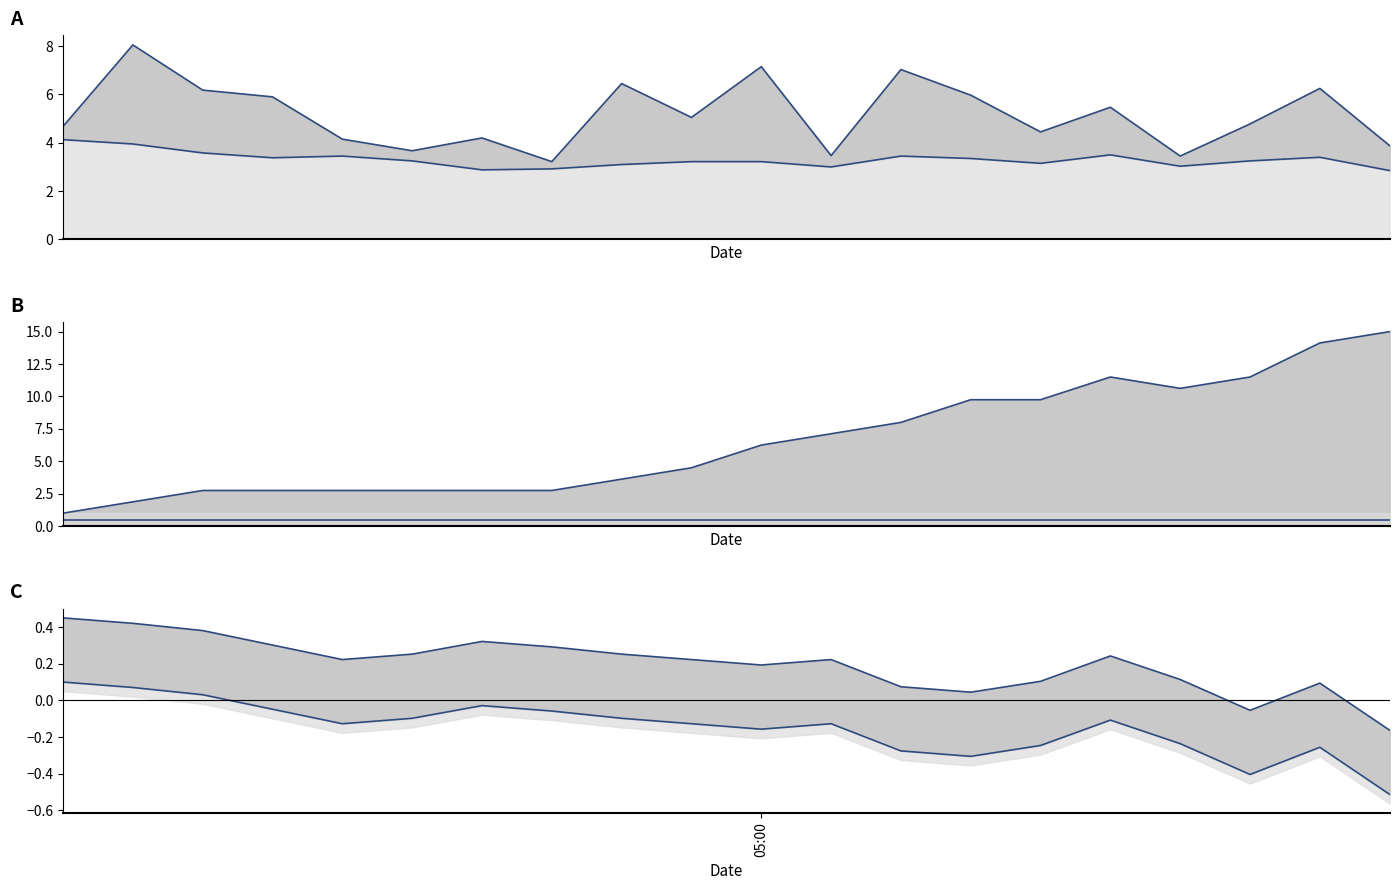

Reading right to left, what are all the values shown in this chart?

SDS_P1: 3.9	6.2	4.8	3.5	5.5	4.5	6.0	7.0	3.5	7.2	5.0	6.5	3.2	4.2	3.7	4.2	5.9	6.2	8.1	4.7
SDS_P2: 2.9	3.4	3.2	3.0	3.5	3.1	3.4	3.5	3.0	3.2	3.2	3.1	2.9	2.9	3.2	3.5	3.4	3.6	4.0	4.1
Temp: 15.0	14.1	11.5	10.6	11.5	9.8	9.8	8.0	7.1	6.2	4.5	3.6	2.7	2.7	2.7	2.7	2.7	2.7	1.9	1.0
Min_cycle: 0.5	0.5	0.5	0.5	0.5	0.5	0.5	0.5	0.5	0.5	0.5	0.5	0.5	0.5	0.5	0.5	0.5	0.5	0.5	0.5
Humidity upper: -0.2	0.1	-0.1	0.1	0.2	0.1	0.0	0.1	0.2	0.2	0.2	0.3	0.3	0.3	0.3	0.2	0.3	0.4	0.4	0.5
Humidity lower: -0.5	-0.3	-0.4	-0.2	-0.1	-0.2	-0.3	-0.3	-0.1	-0.2	-0.1	-0.1	-0.1	-0.0	-0.1	-0.1	-0.0	0.0	0.1	0.1